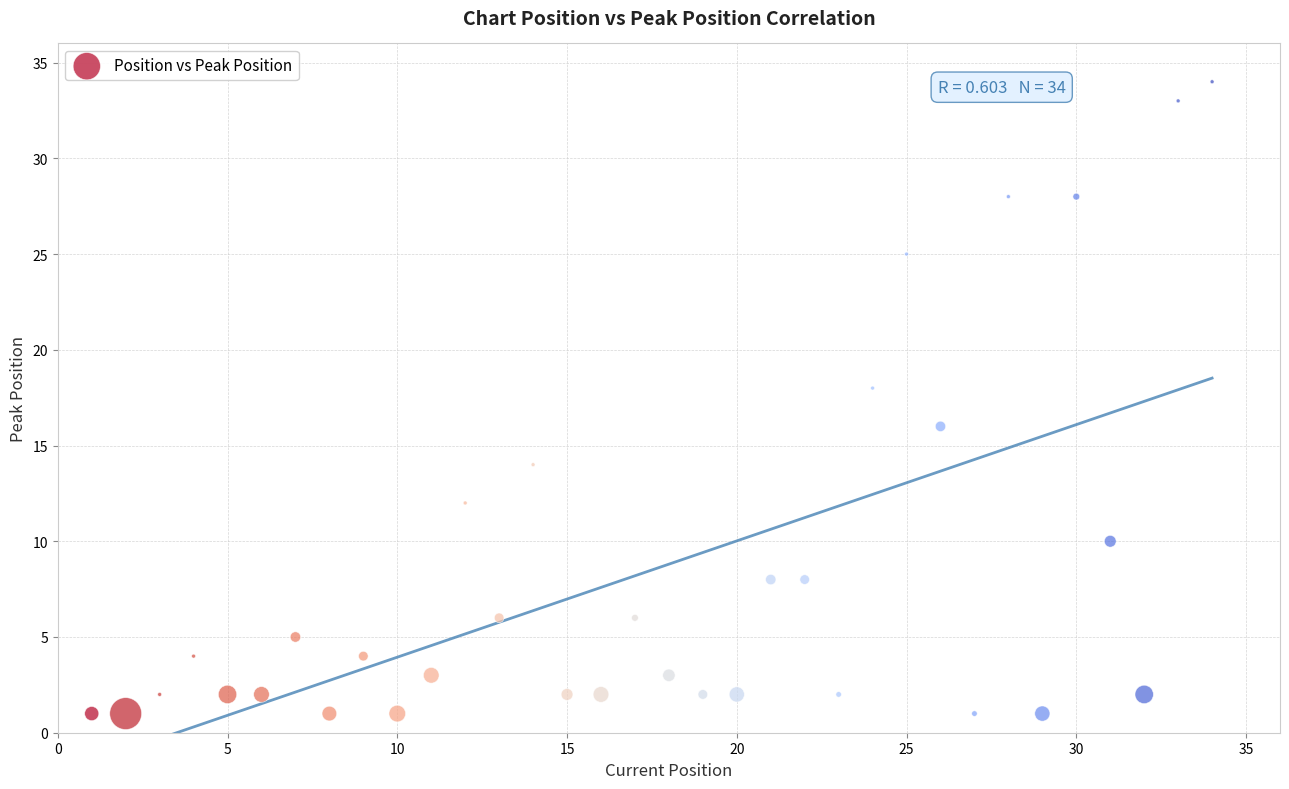

What is the range of Y values (max minus min)?

33